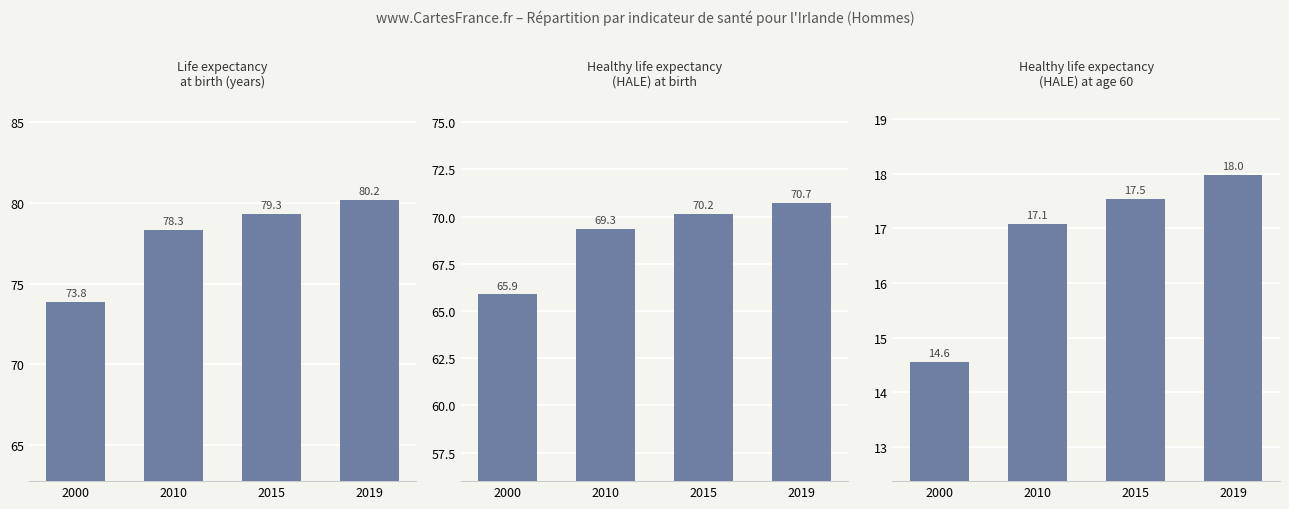

How many groups of bars are there?

4